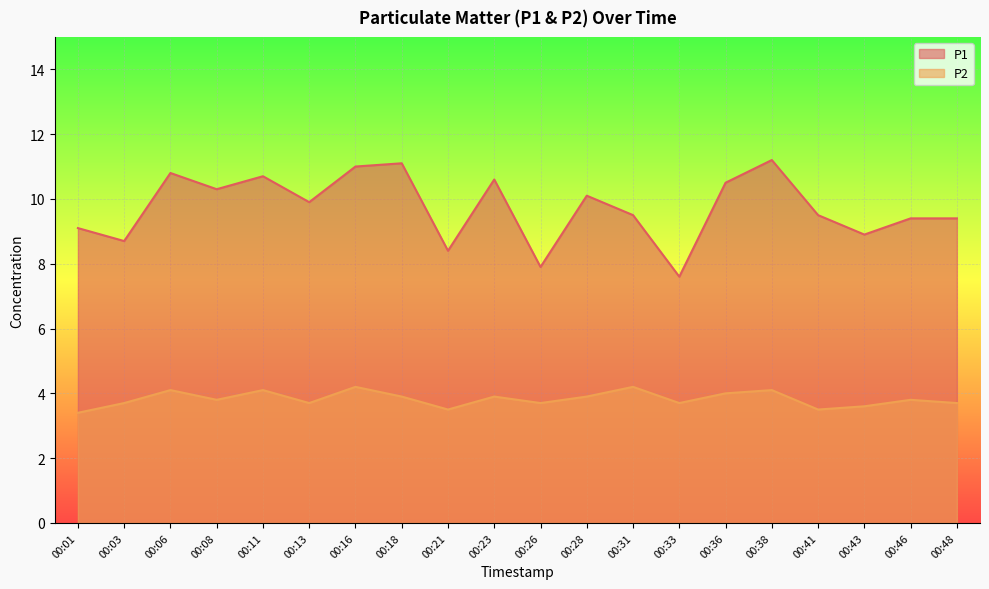

How many interior local peaks does the P2 series have?

7